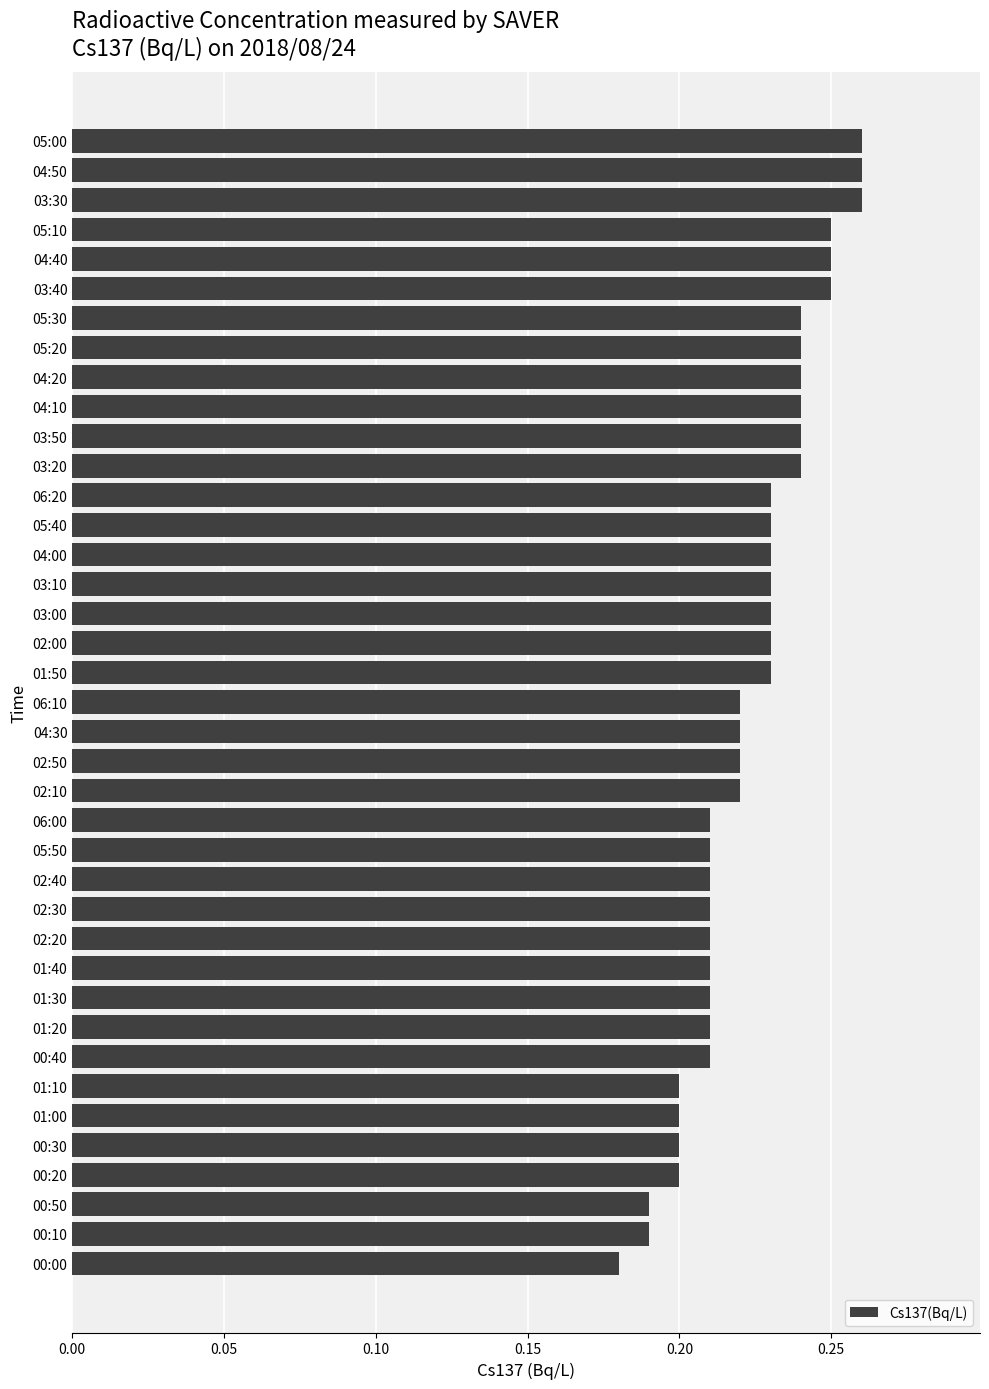

Are the bars horizontal?

Yes